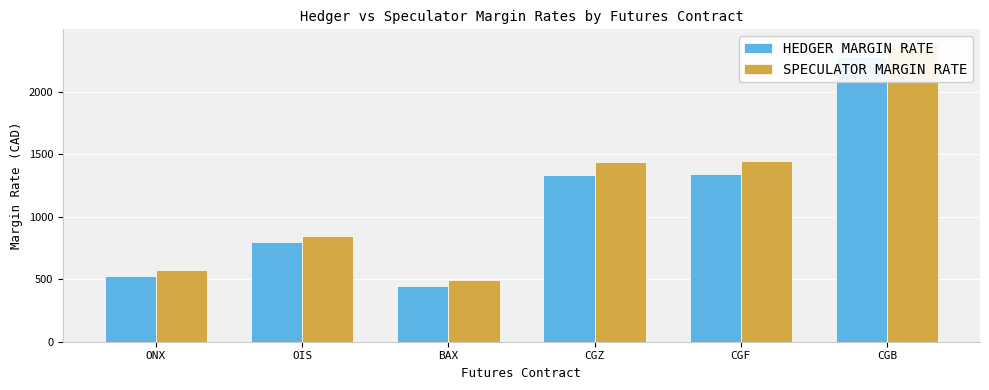

List the series in order of their peak value, highest first.

SPECULATOR MARGIN RATE, HEDGER MARGIN RATE